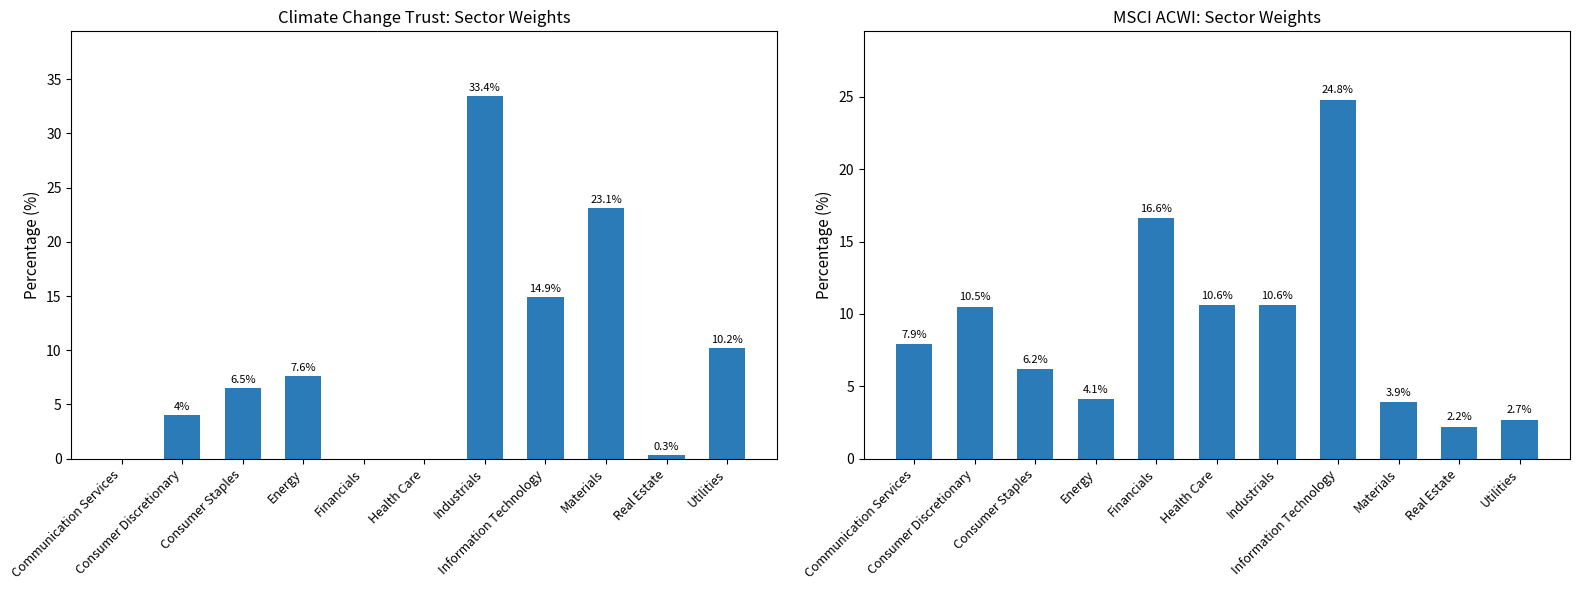

At Consumer Discretionary, list the series in order from largest to smallest.

MSCI ACWI, Climate Change Trust